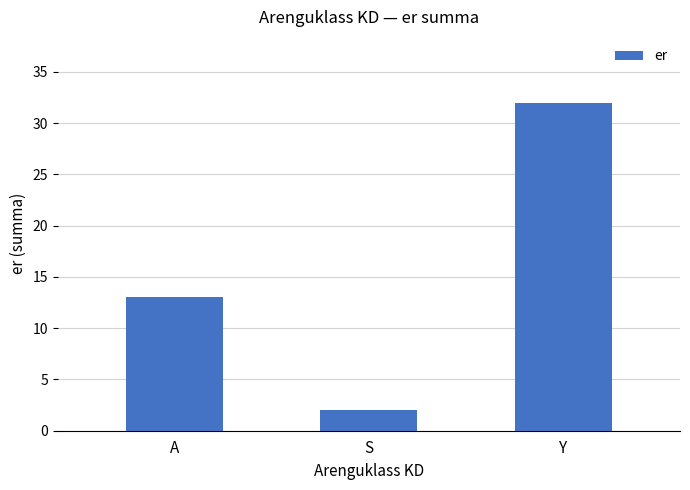

What position from the right is A?

3